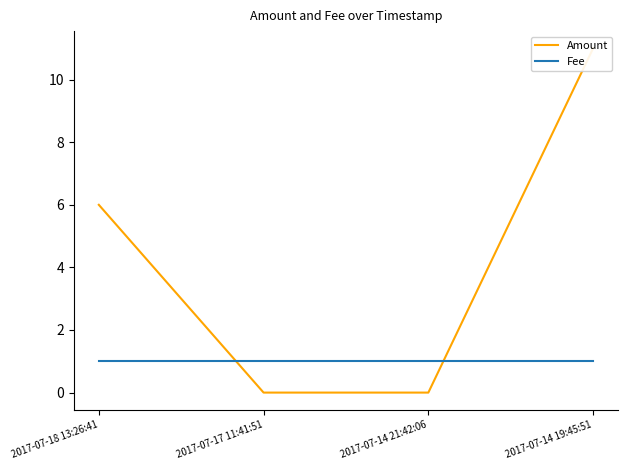

What is the difference between the second highest and minimum values in the Amount series?

6